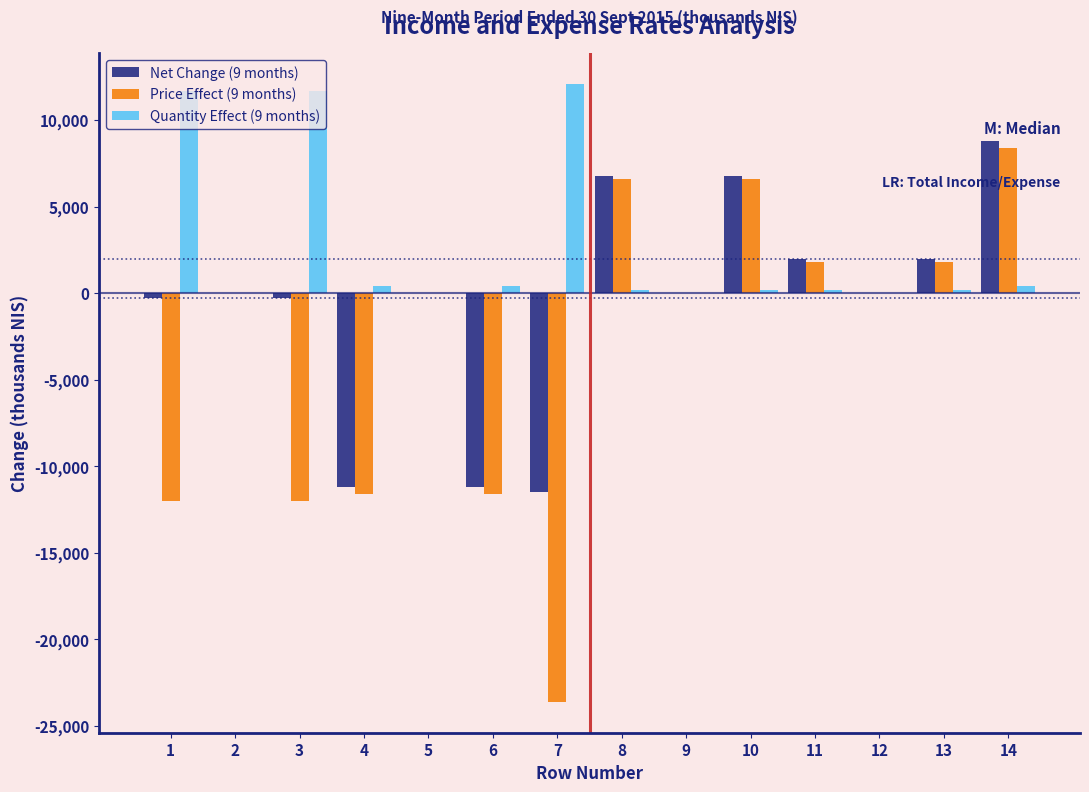

What is the sum of all Net Change (9 months) values?

-8100